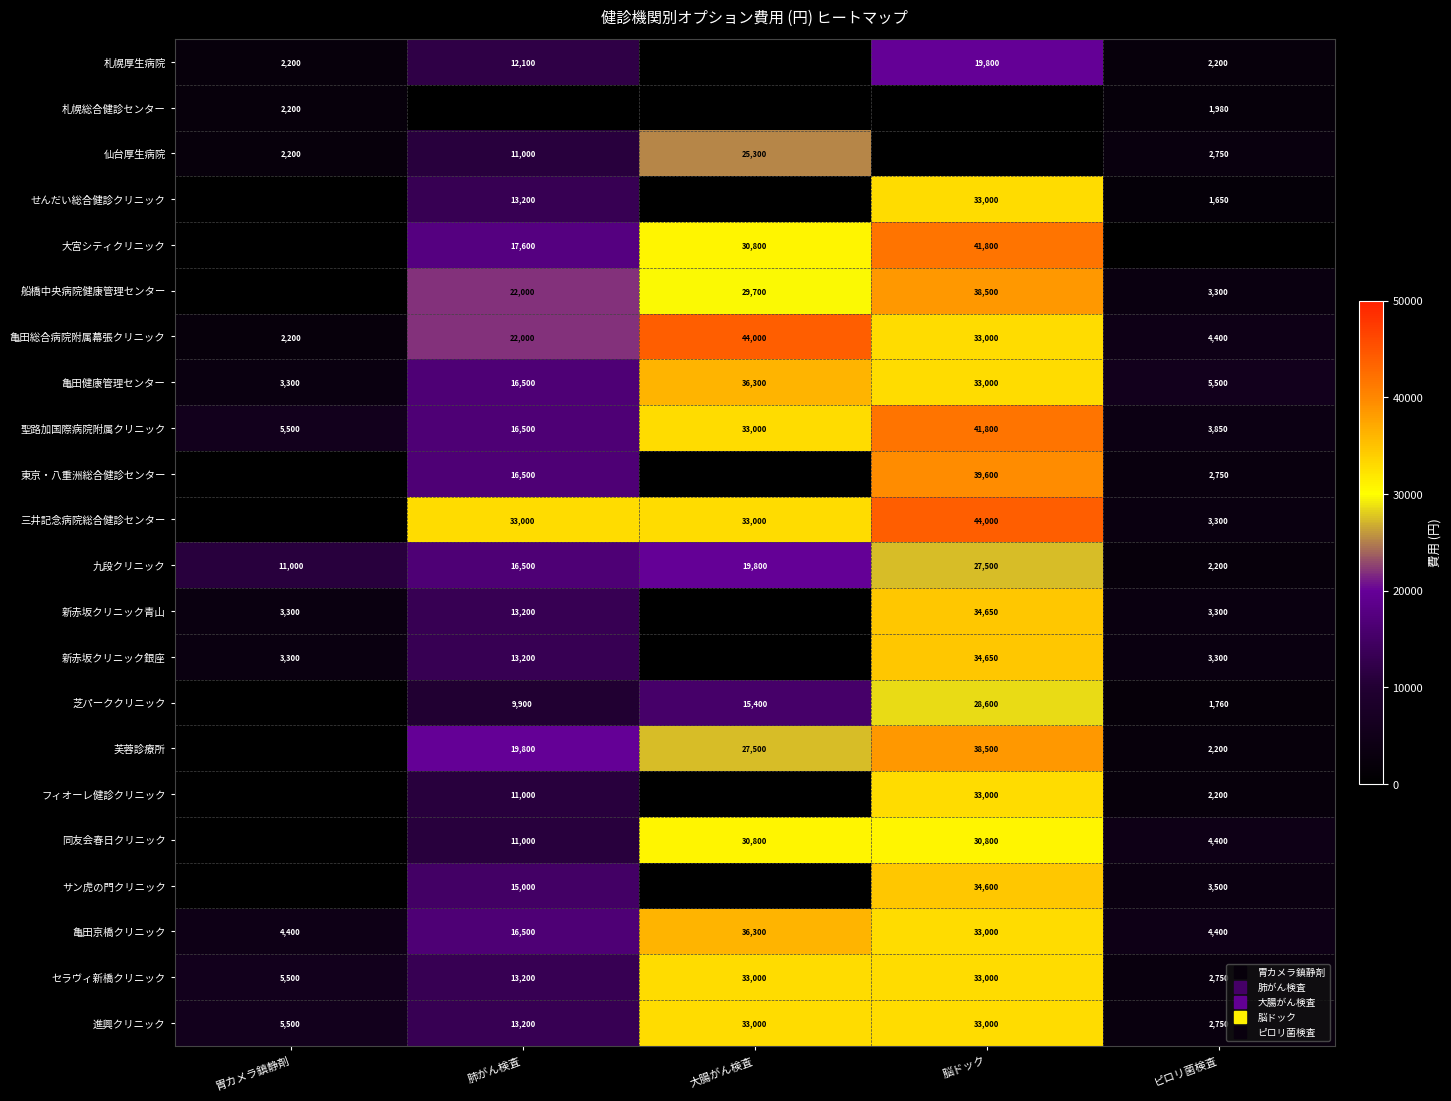

At how many categories does at least one series exceed 15755?

3